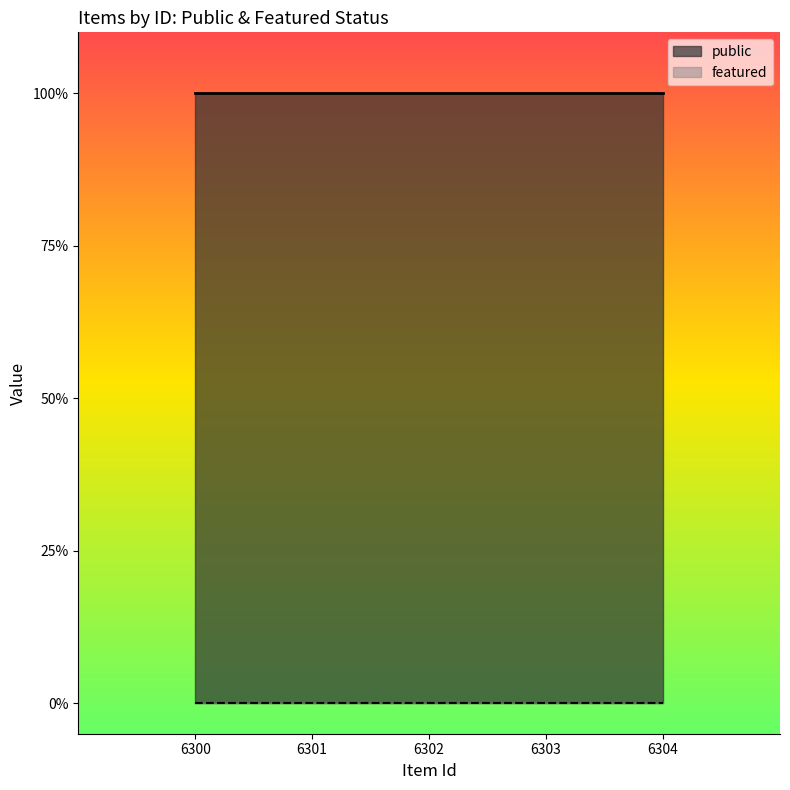

Is the value of featured at 6301 greater than the value of public at 6304?

No